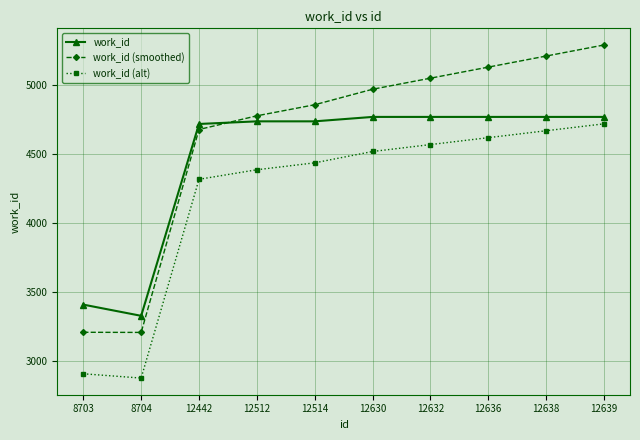

Which series has the largest total across all categories?

work_id (smoothed)